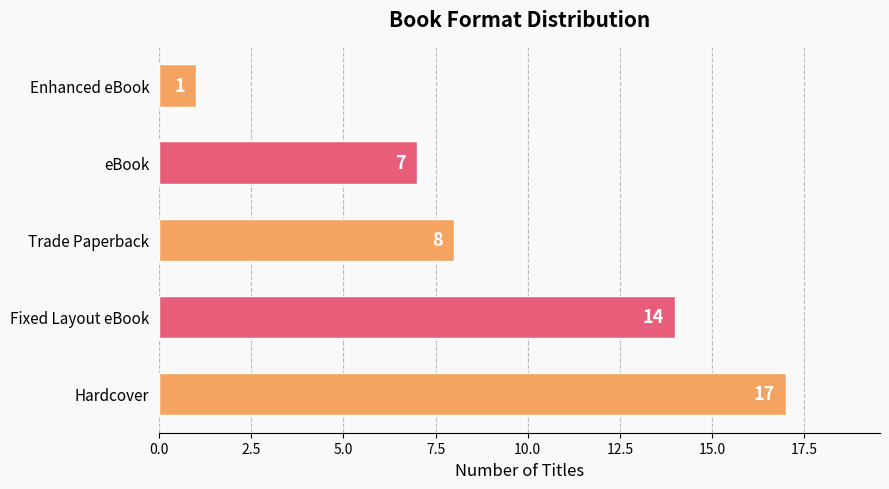

What is the minimum value shown in the chart?

1